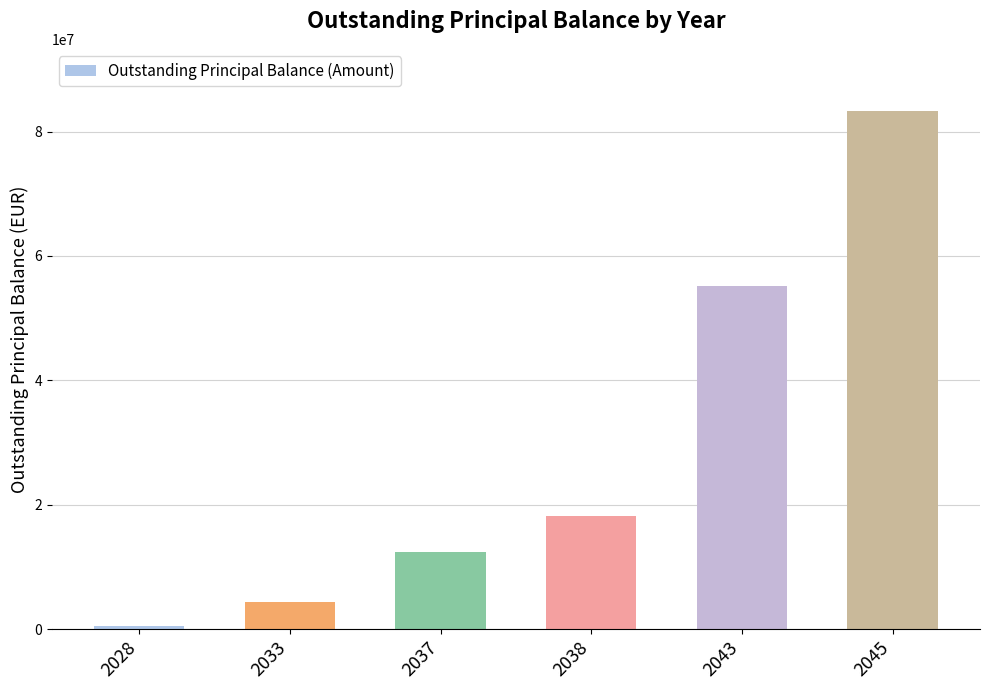

Which label corresponds to the smallest value in the chart?

2028